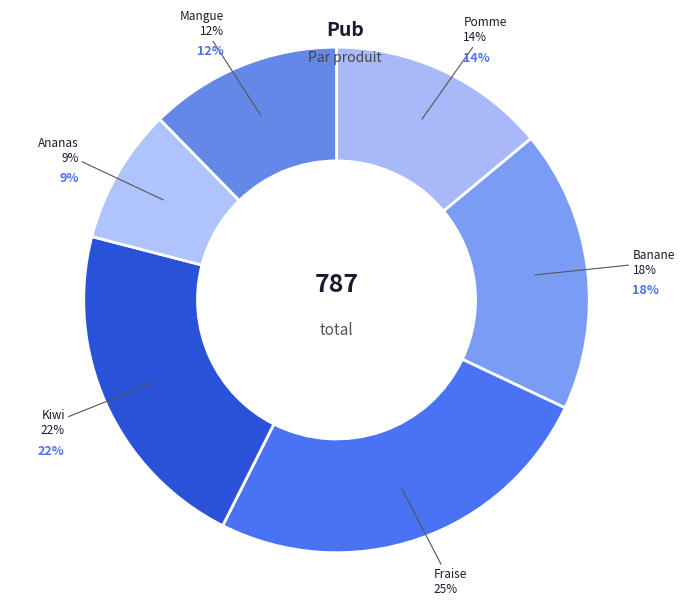

Count the number of slices in the pie.

6